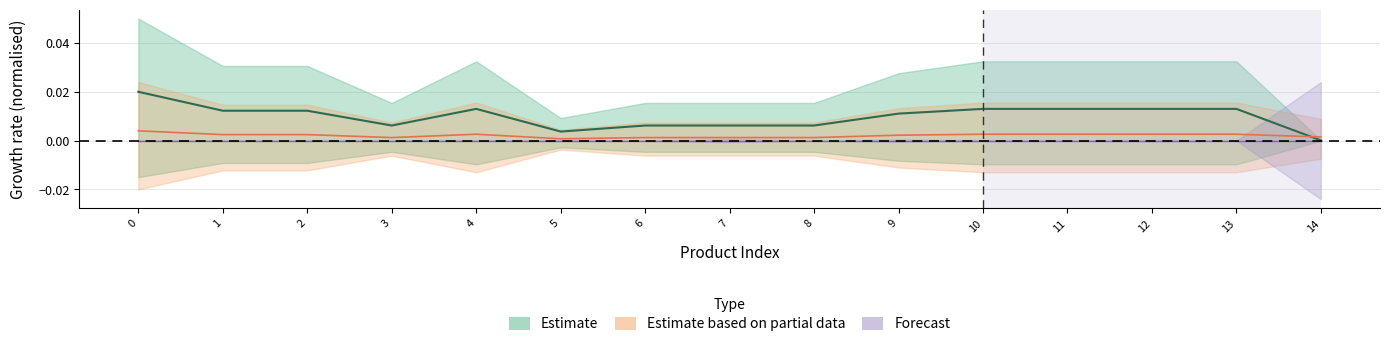

Does the chart display data point markers on the line(s)?

No